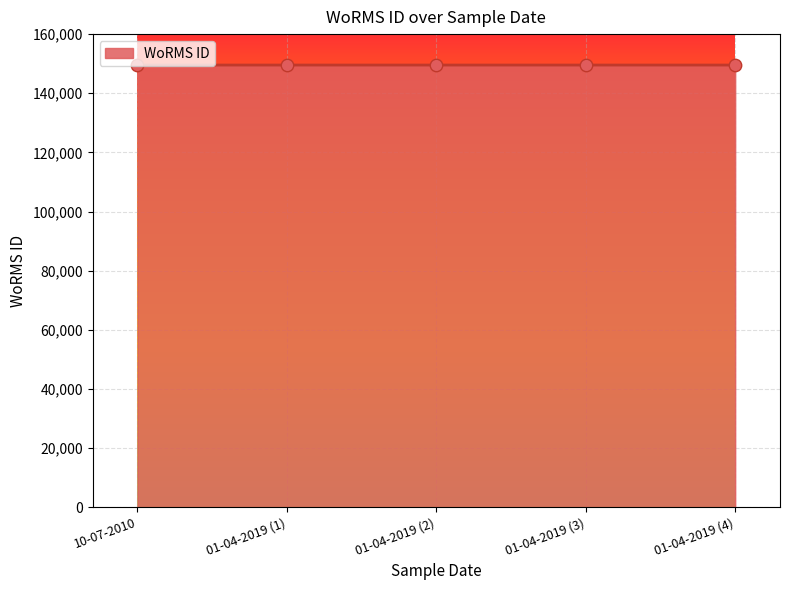

What is the ratio of the value at 01-04-2019 (1) to the value at 01-04-2019 (2)?

1.0